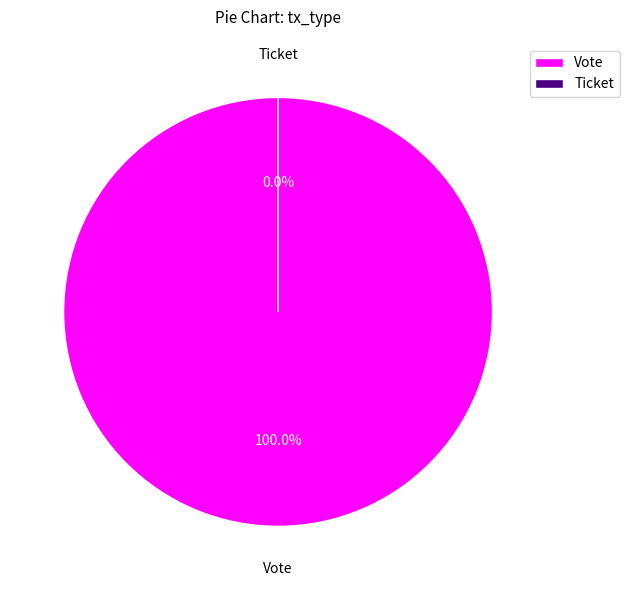

To the nearest percent, what is the average slice percentage?

50%